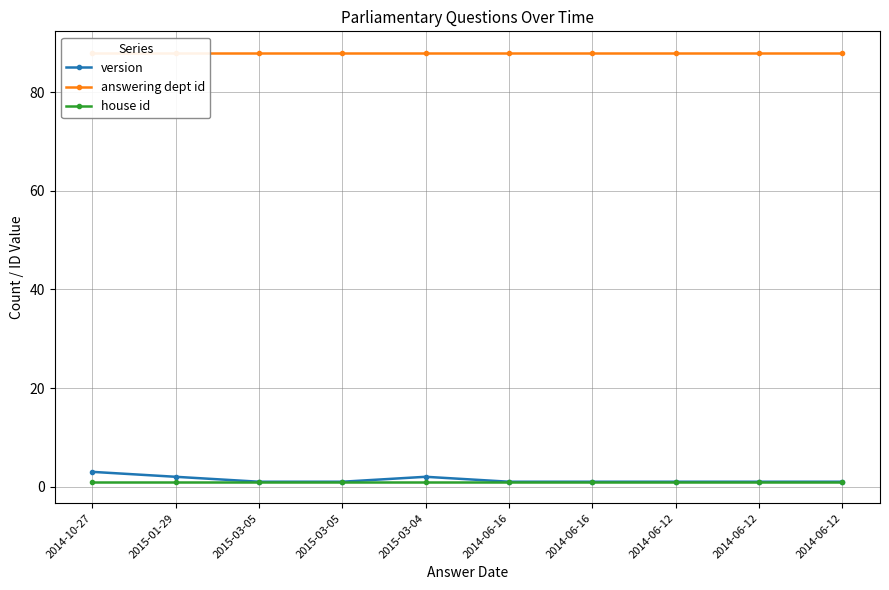

Where is answering dept id nearest to the value 88?

2014-10-27